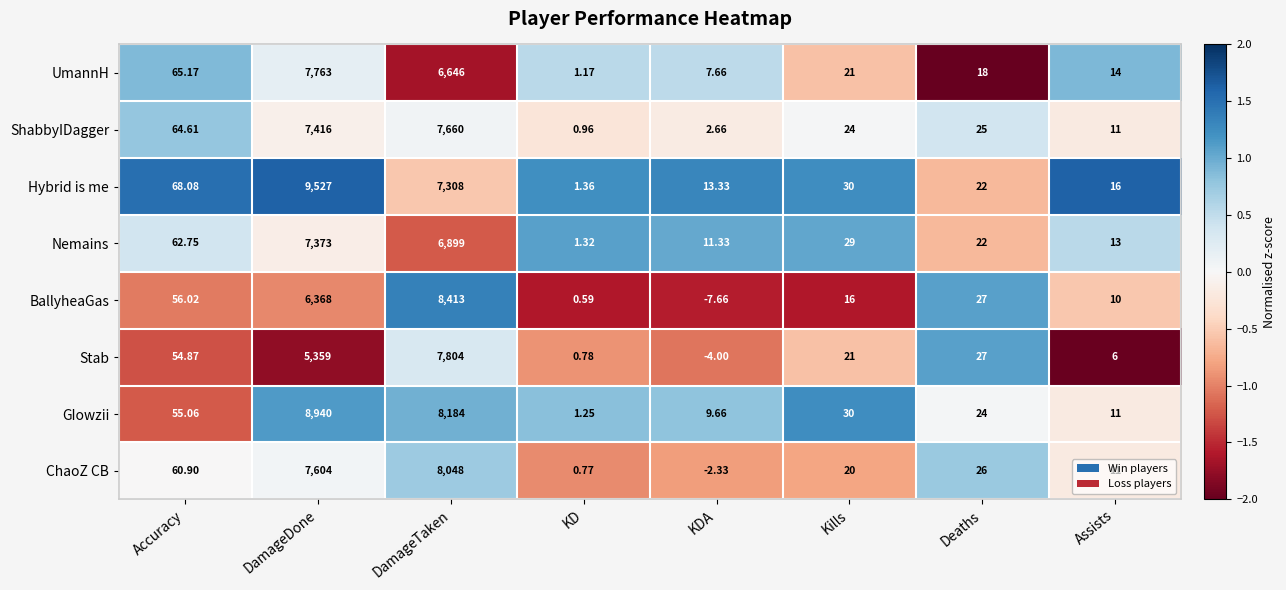

How many data points in Hybrid is me are less than 30?

4